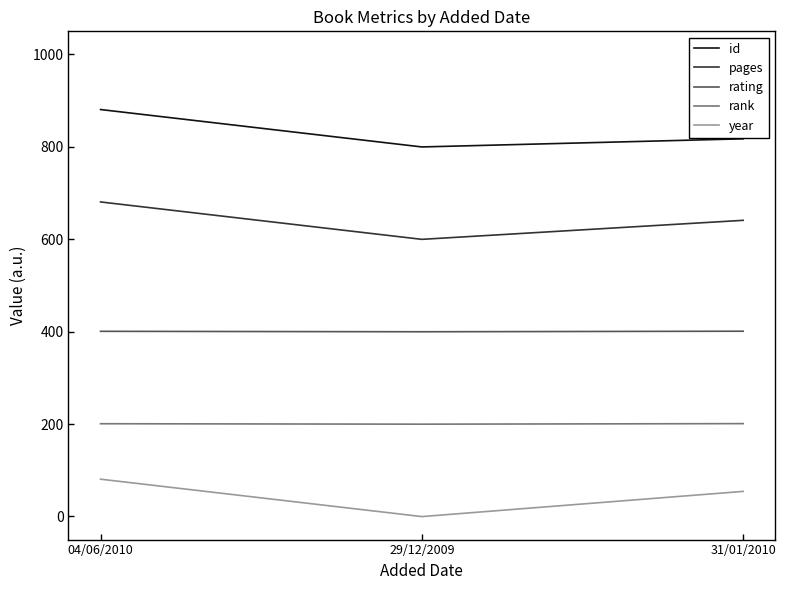

What is the difference between the highest and lowest values at 31/01/2010?

763.1